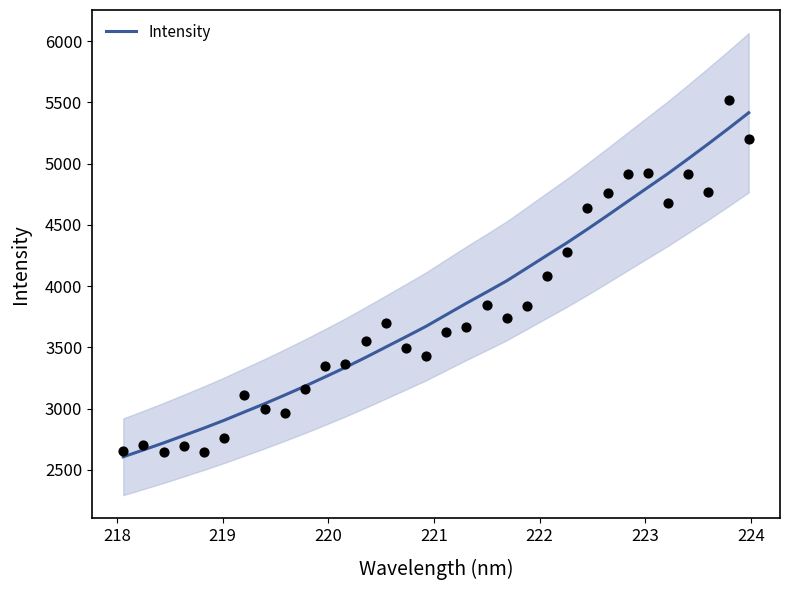

What is the change in value from 25 to 27?

+227.8